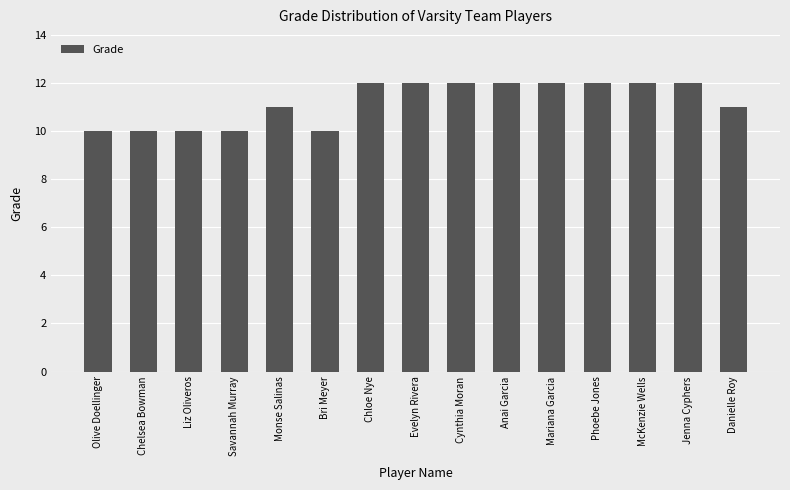

Are the bars grouped side by side (vs. stacked)?

No